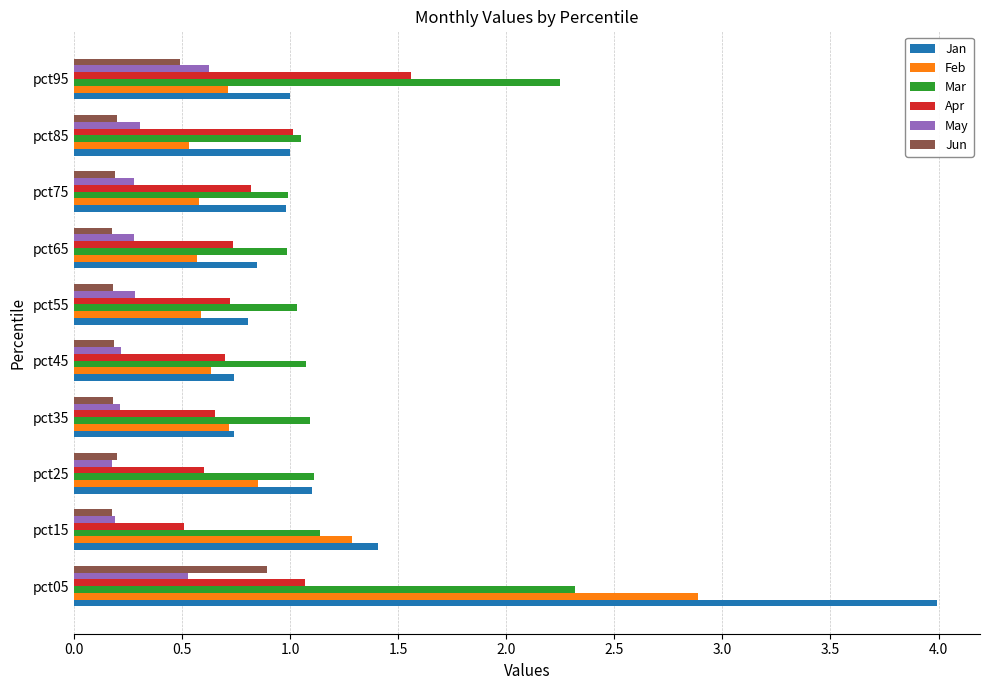

Which series has the widest spread of values?

Jan